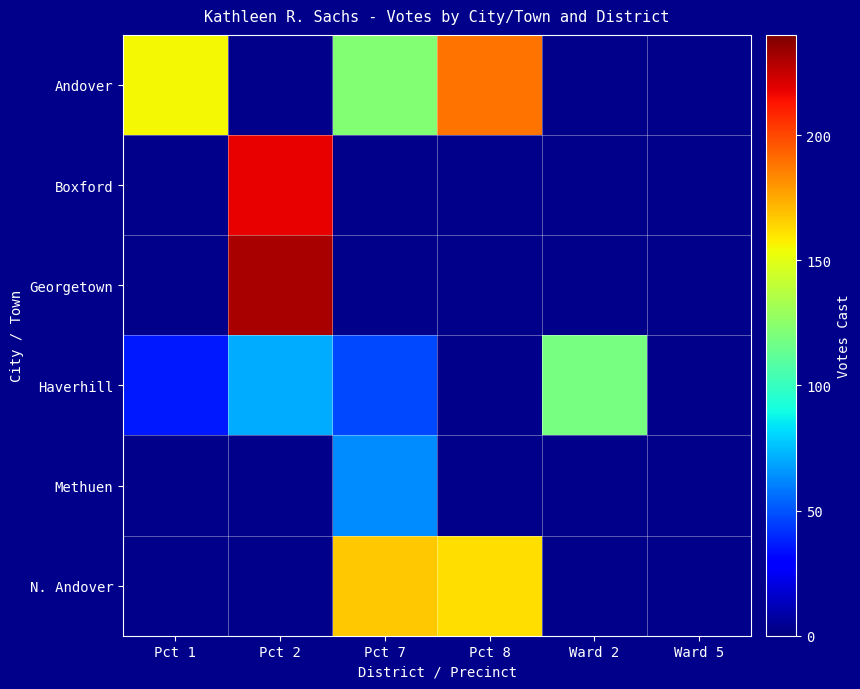

The N. Andover series shows 167.0 at Pct 7. True or false?

True